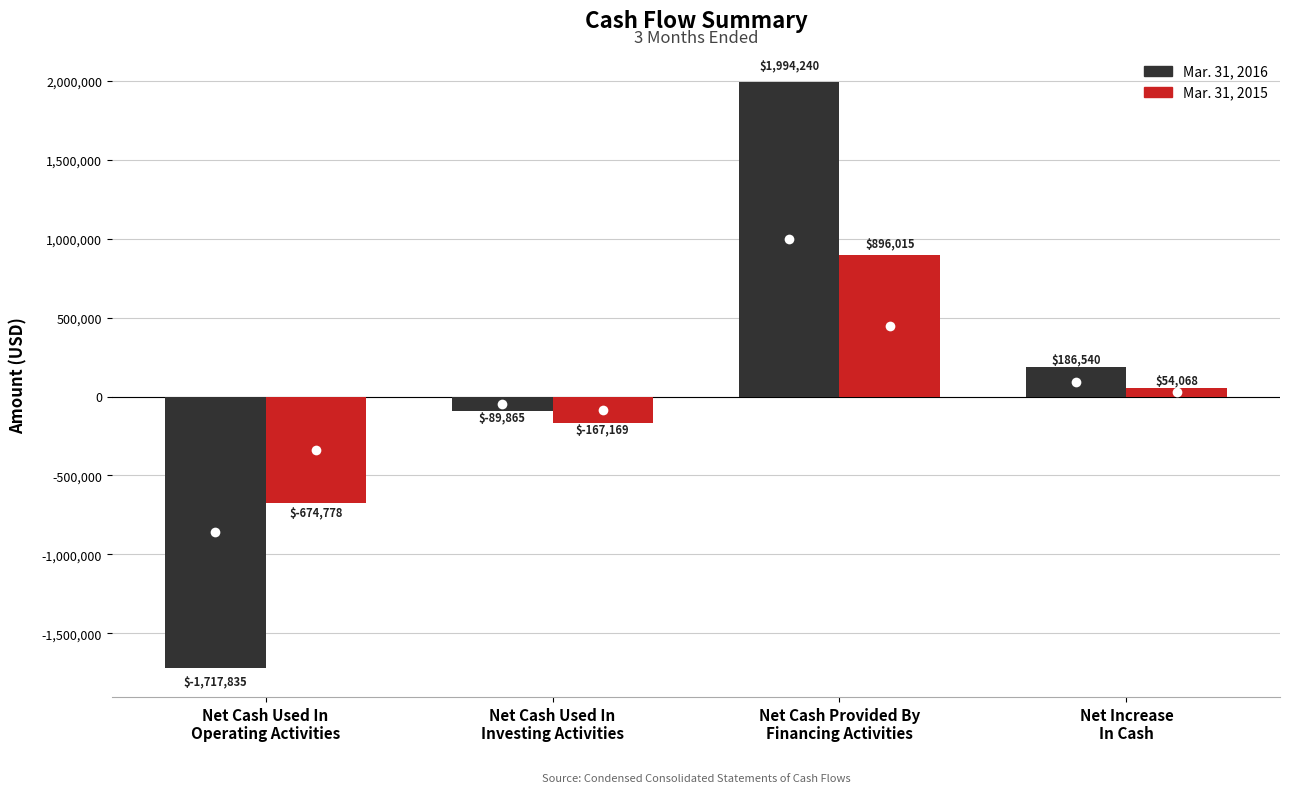

How many groups of bars are there?

4